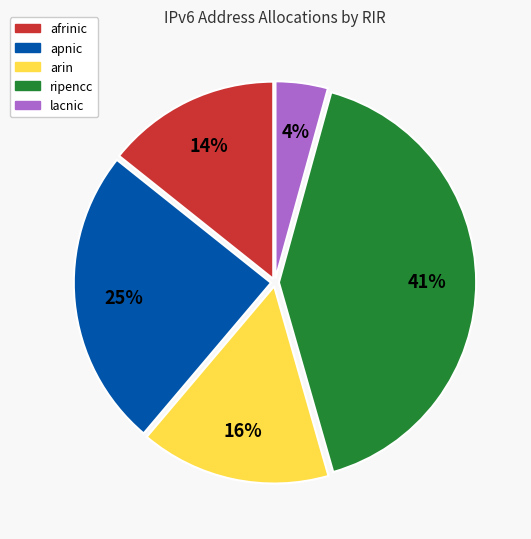

What is the largest slice in the pie chart?

ripencc